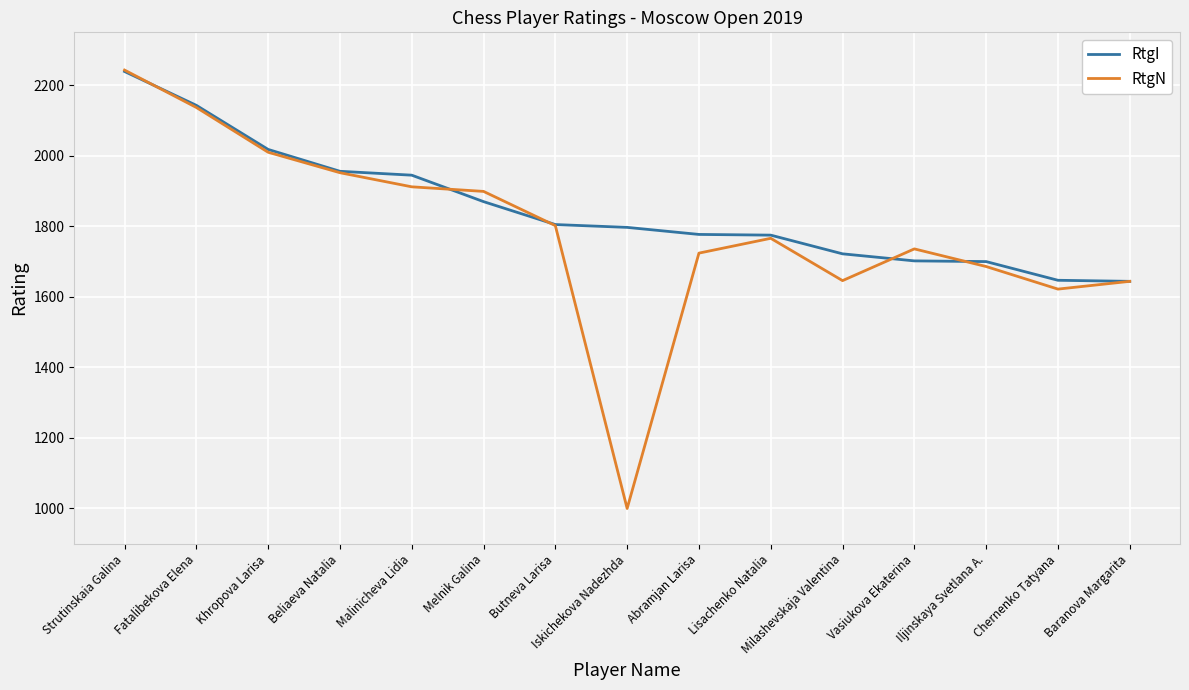

Where is the first local minimum for RtgN?

Iskichekova Nadezhda